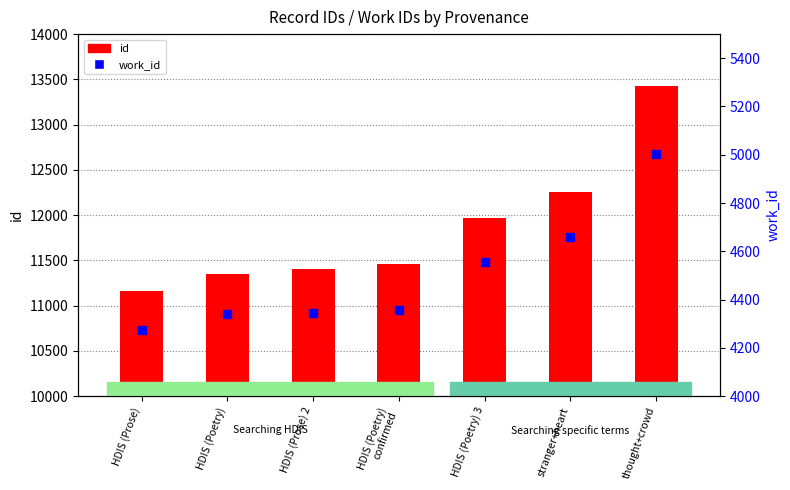

Is the value of id at HDIS (Prose) greater than the value of work_id at HDIS (Poetry) 3?

Yes